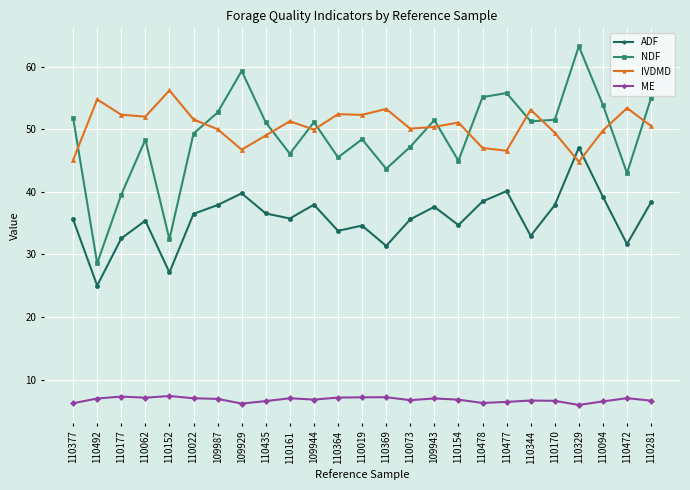

Rank the series at 109944 from highest to lowest value.

NDF, IVDMD, ADF, ME